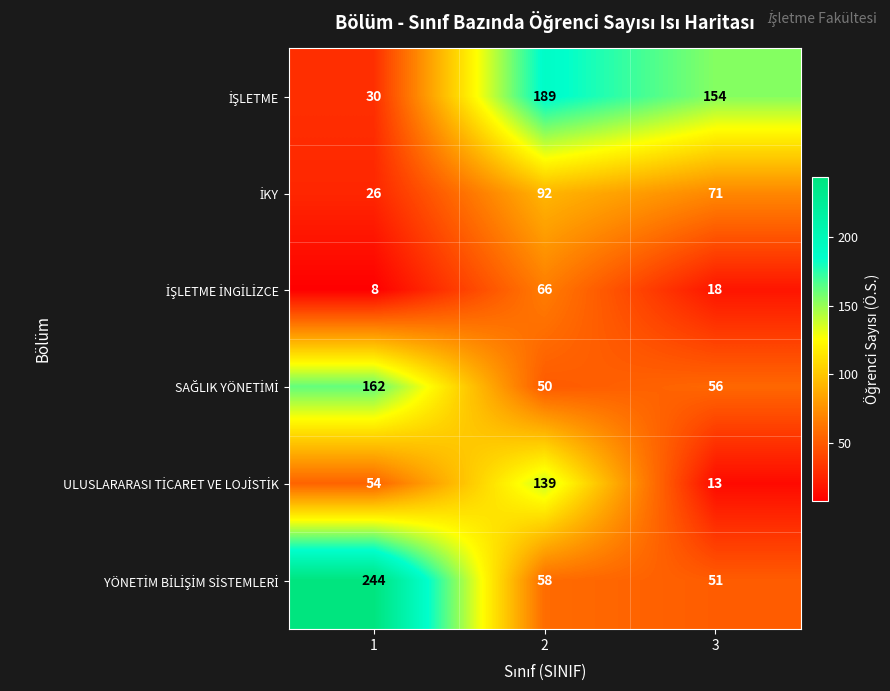

What is the greatest value displayed?

244